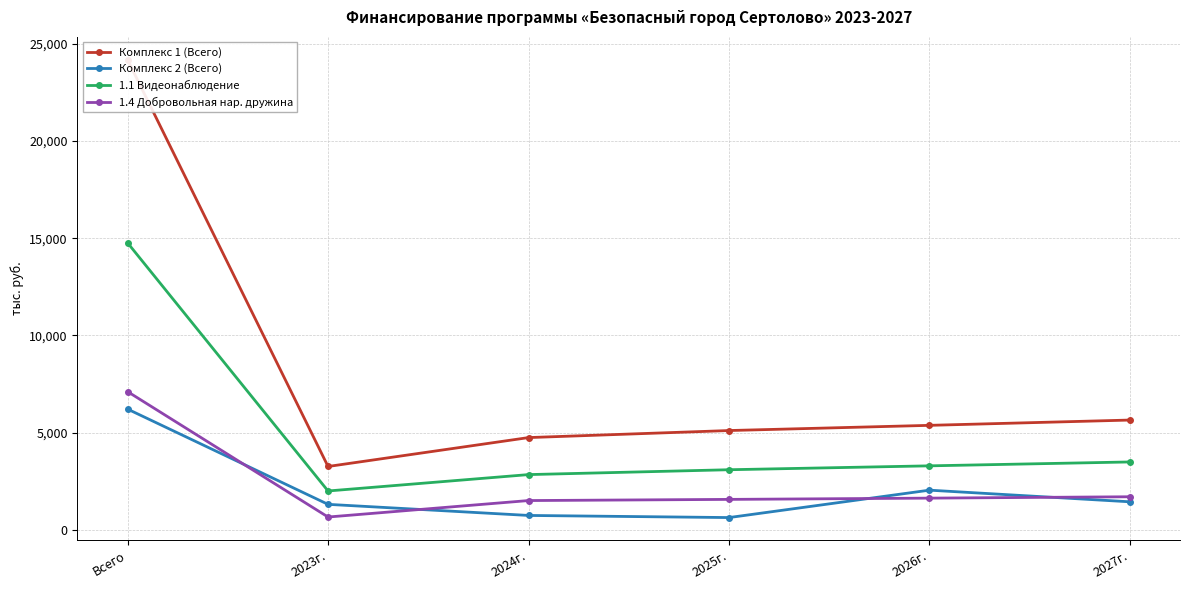

At which category is the sum across all series the highest?

Всего